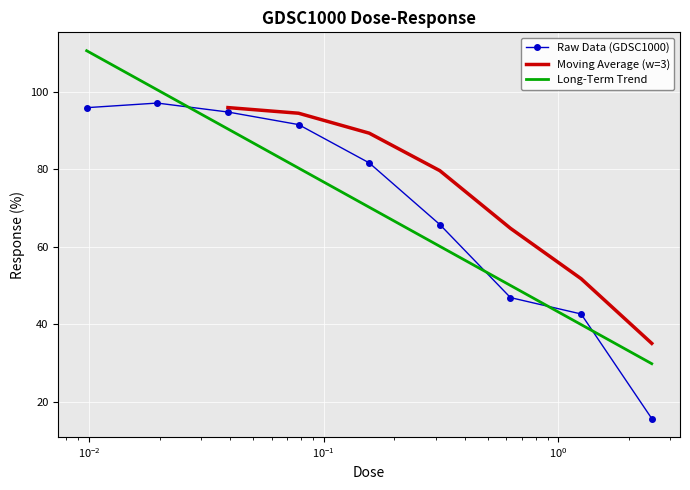

How many values are below 81?

4